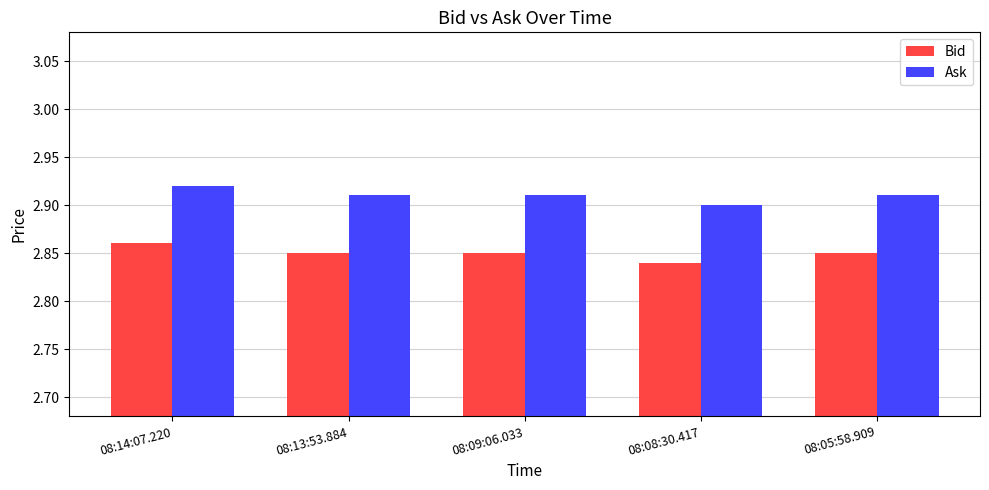

At 08:09:06.033, list the series in order from smallest to largest.

Bid, Ask